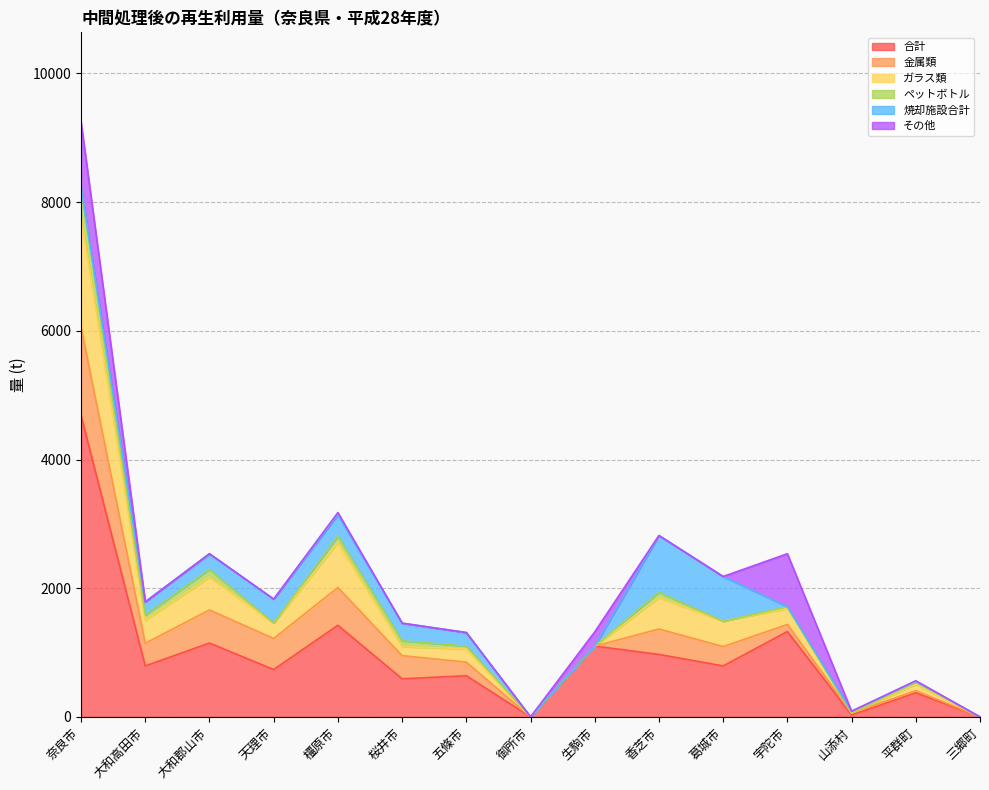

At which category is the sum across all series the highest?

奈良市